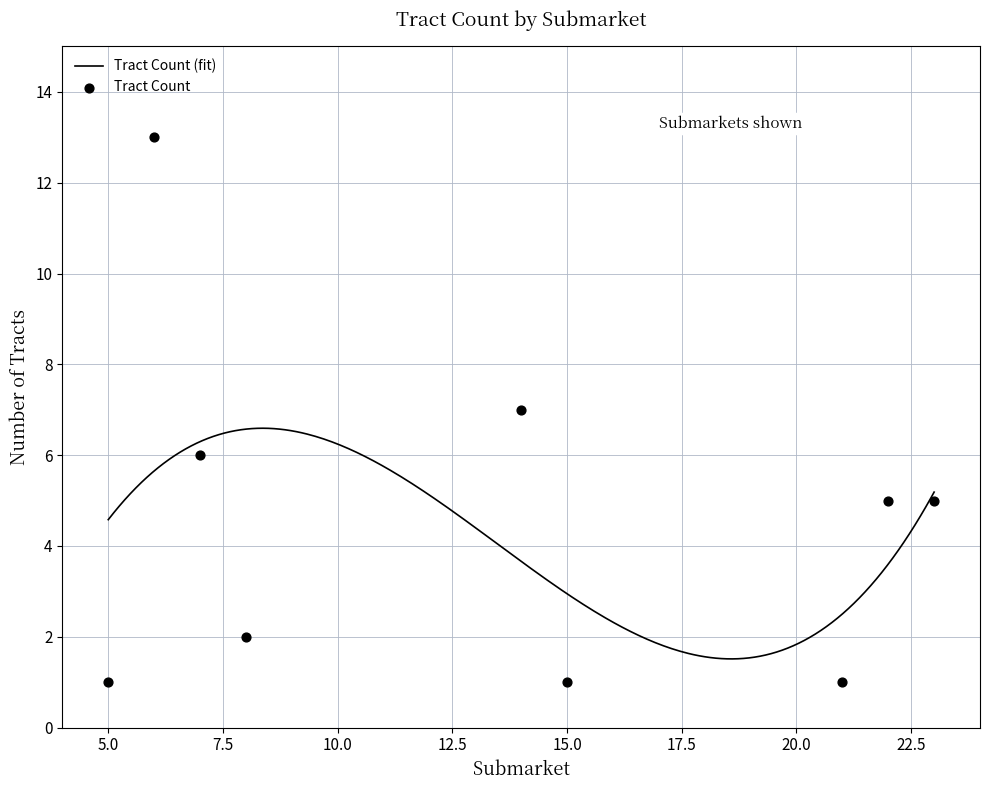

What is the maximum value for Tract Count (fit)?

6.6